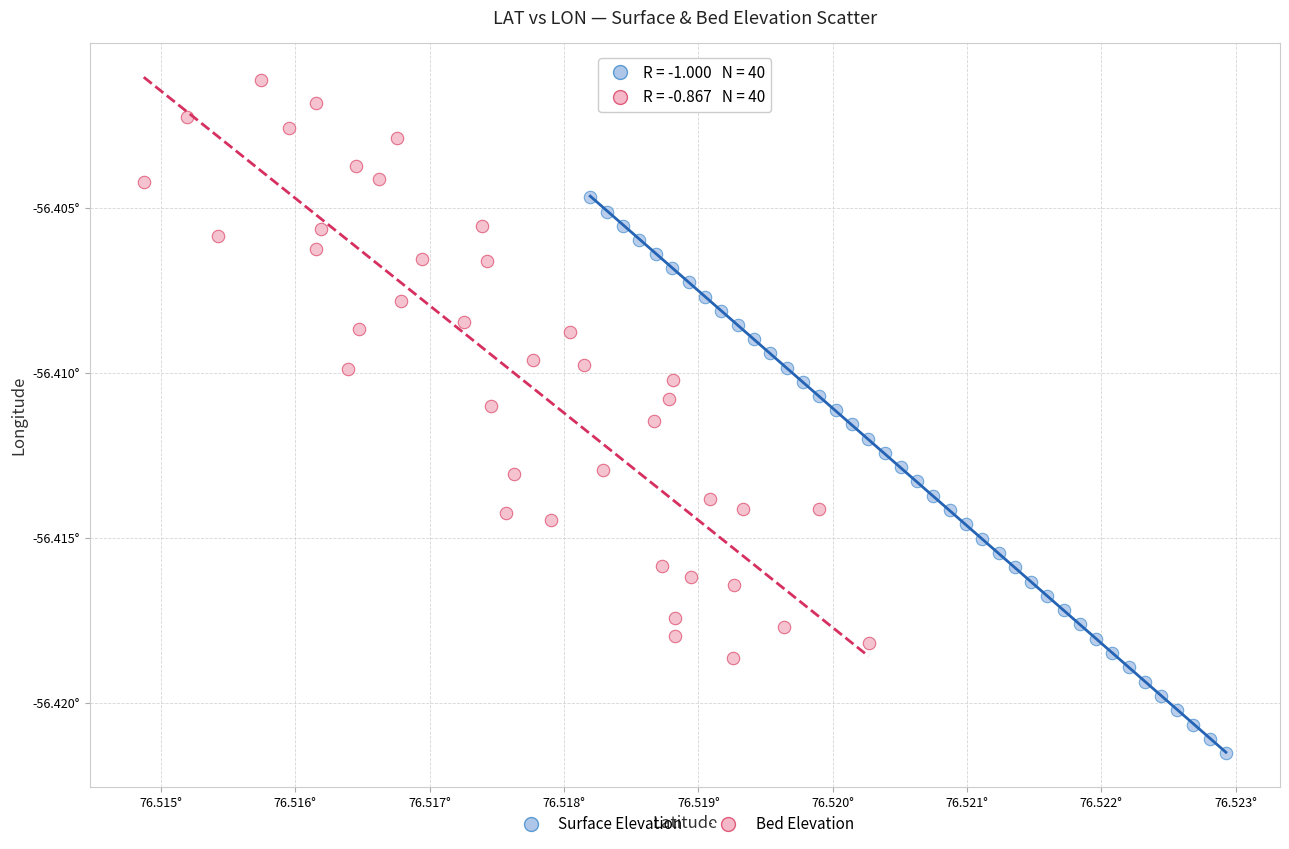

What are all the series names shown in the legend?

Surface Elevation, Bed Elevation